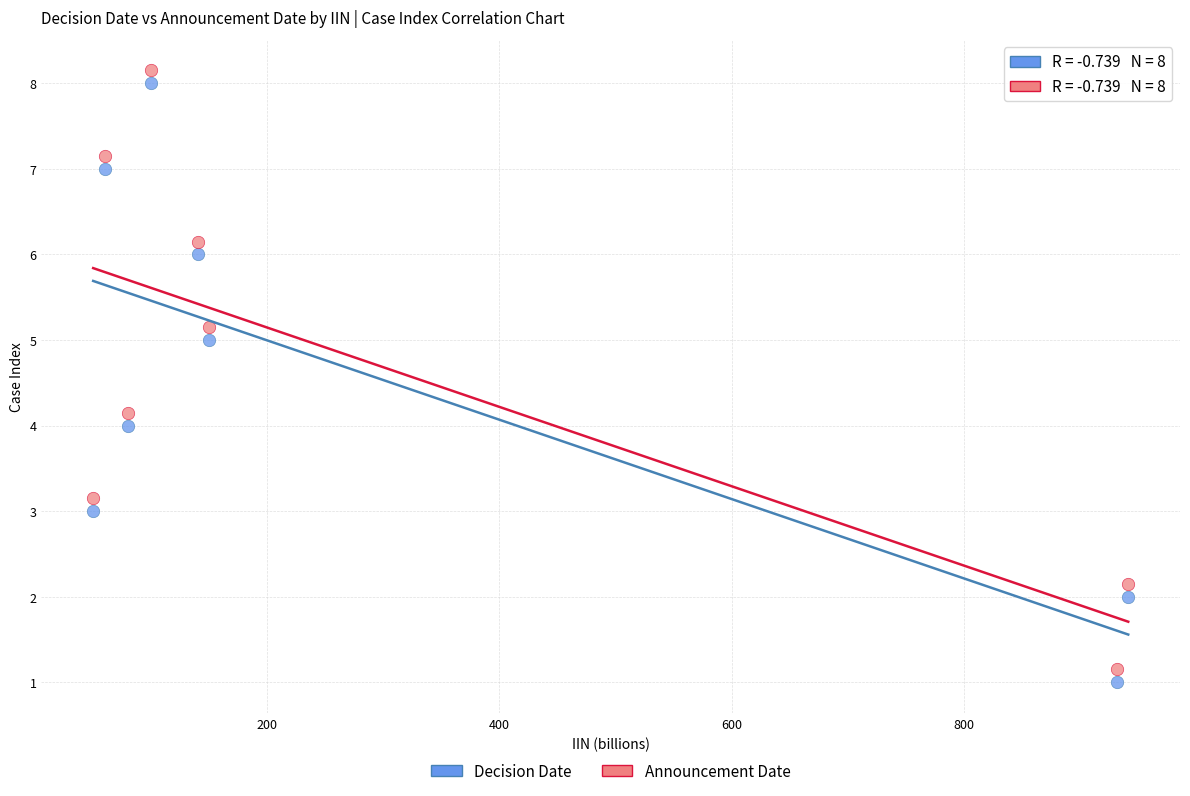

Which series contains the lowest Y value?

Decision Date